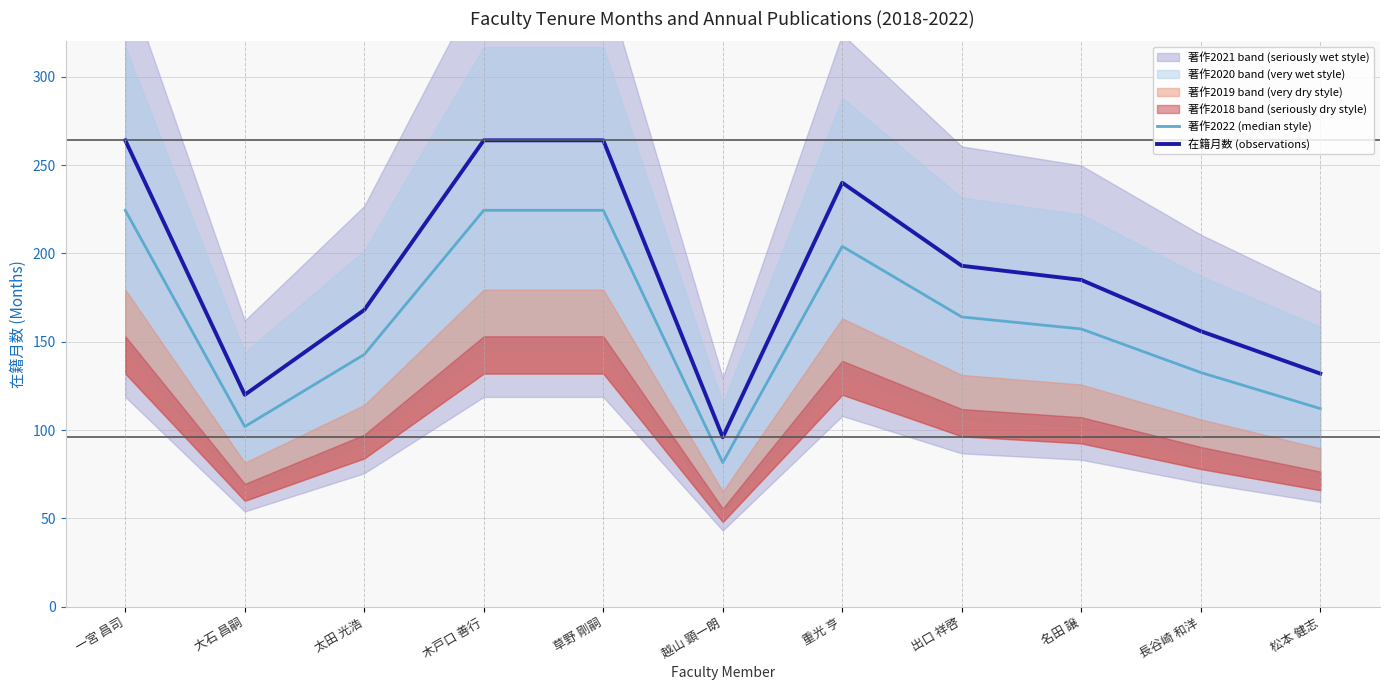

What is the sum of the 著作2022 (median style) values at 長谷崎 和洋 and 出口 祥啓?

296.6